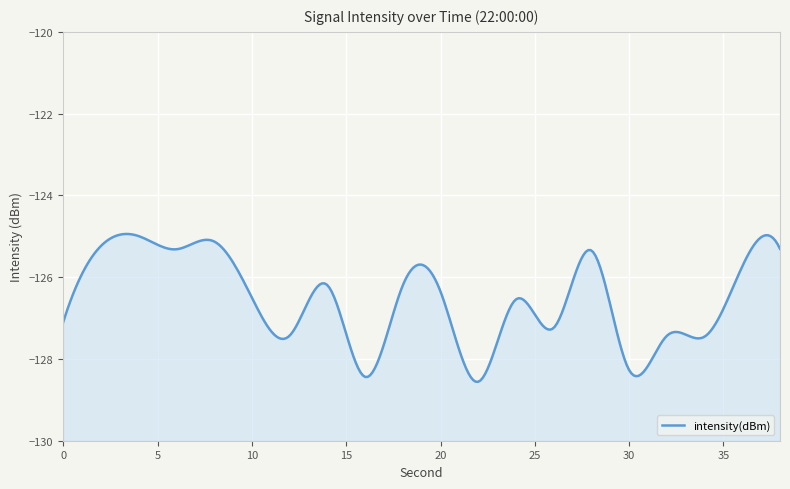

What is the difference between the maximum and minimum values?

3.6